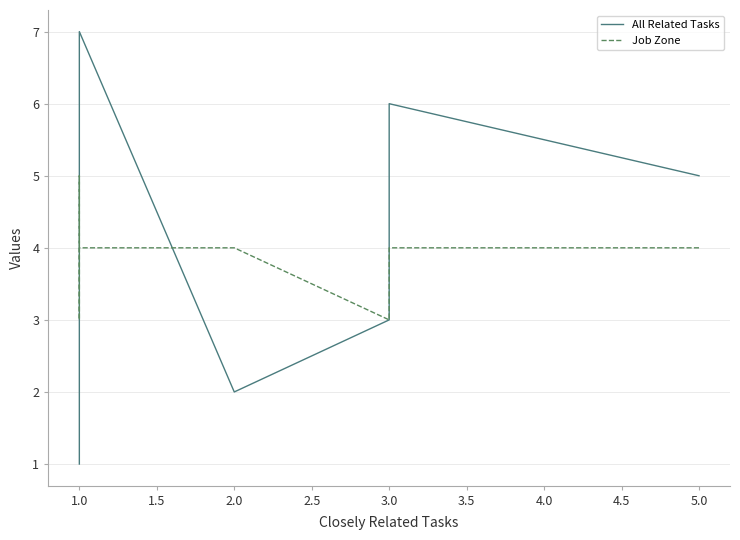

True or false: All Related Tasks and Job Zone cross at least once.

True